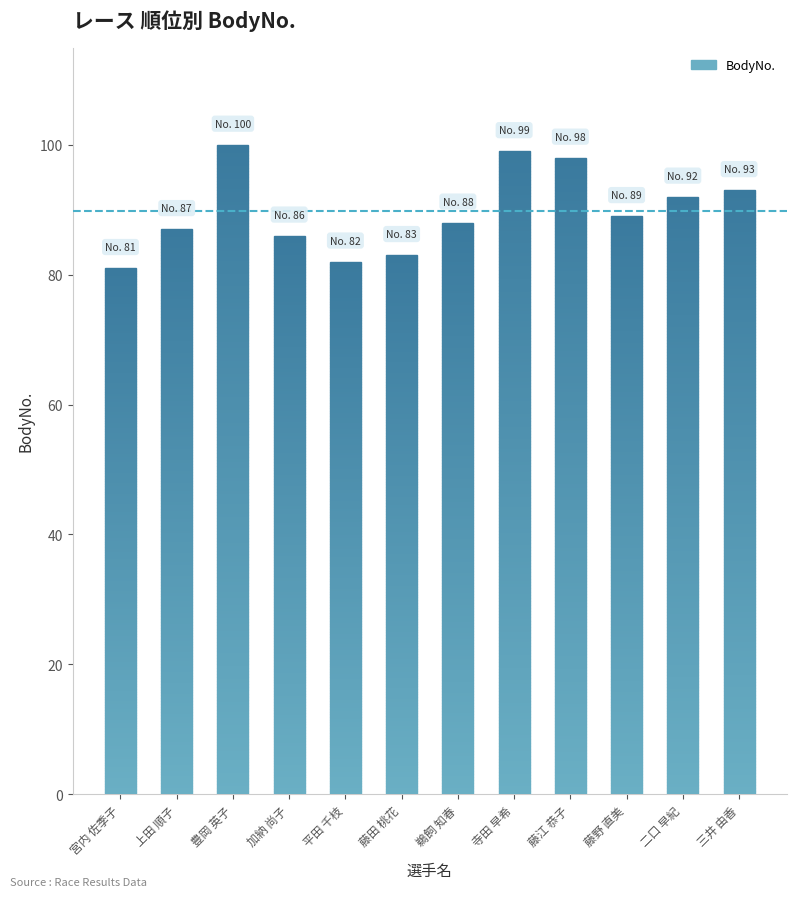

What is the change in value from 藤野 直美 to 二口 早紀?

+3